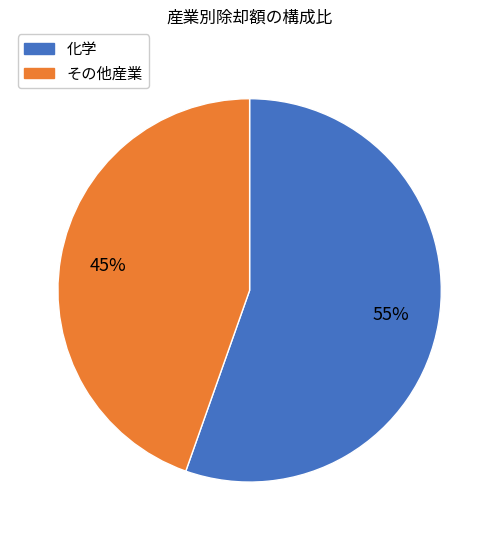

Is there any slice that represents more than half of the pie?

Yes